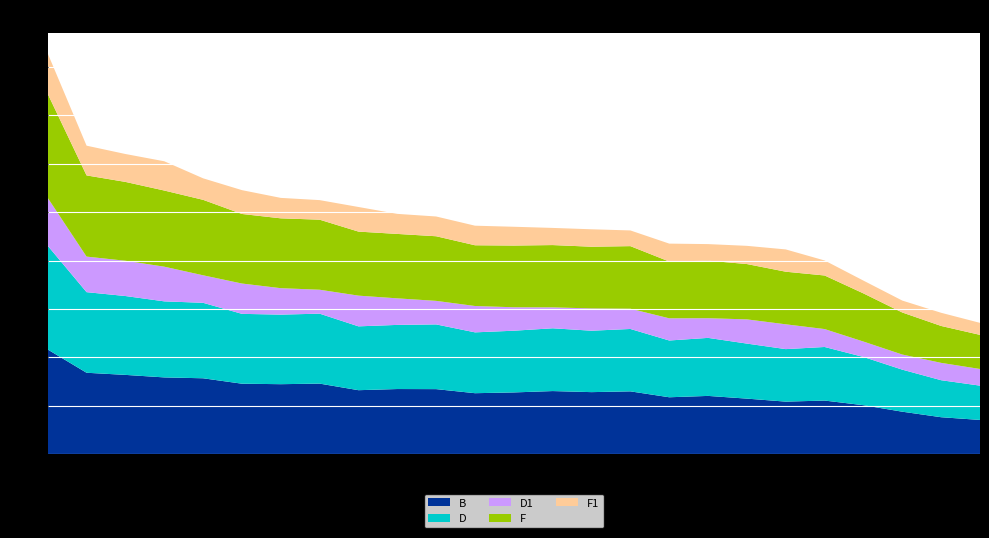

What is the highest value of the B series?

1082